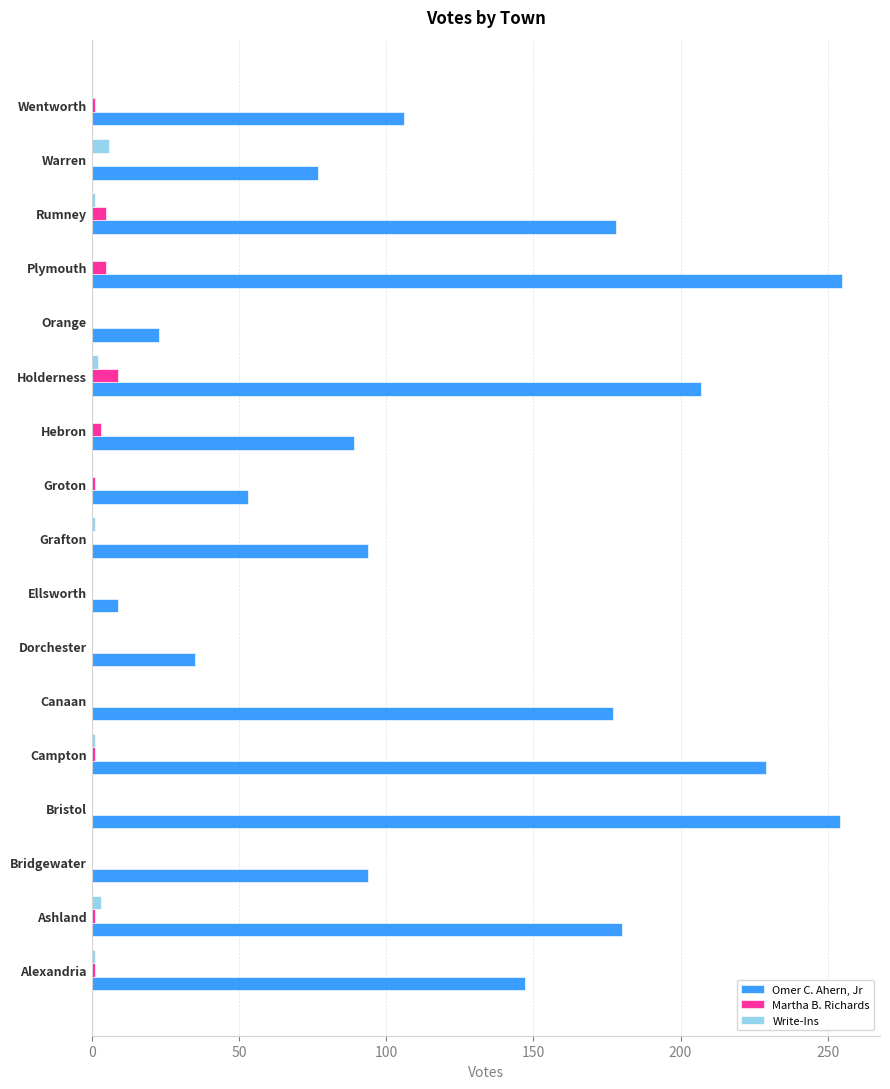

True or false: Martha B. Richards has a value of 0 at Warren.

True